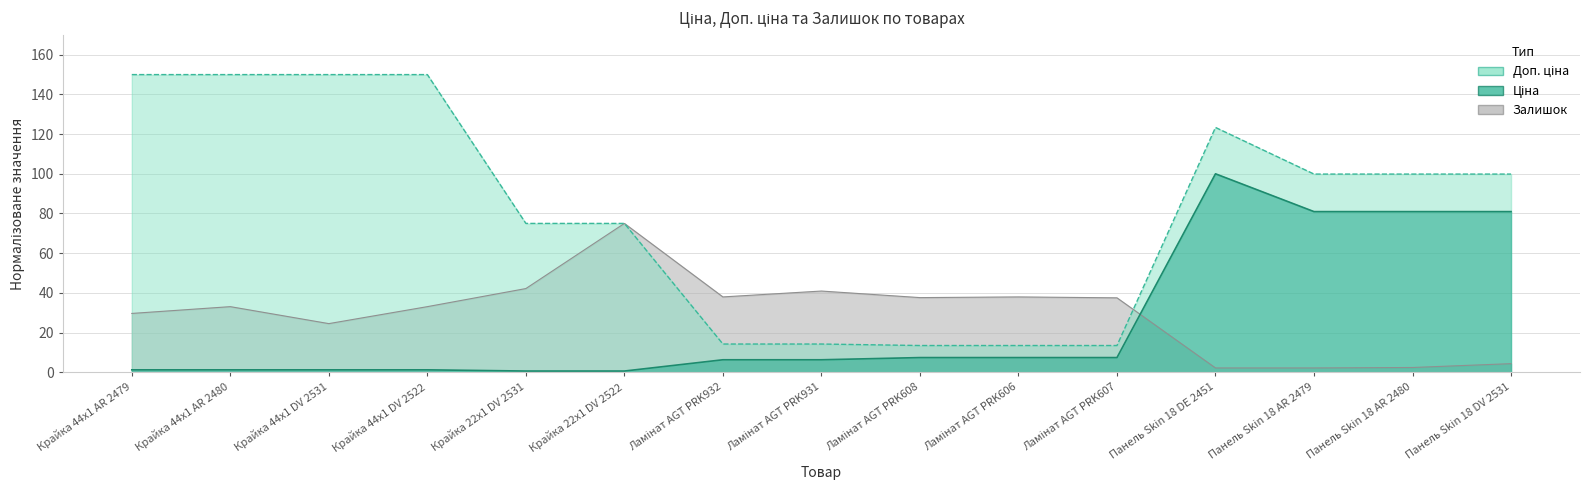

Count the number of categories in the chart.

15